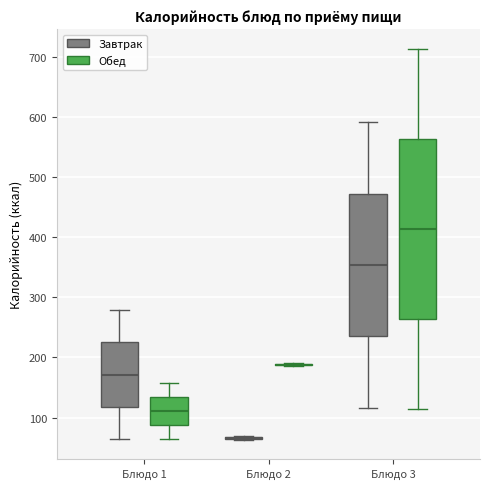

Comparing the boxes themselves (not the whiskers), which one is the tallest?

Блюдо 3 (Обед)